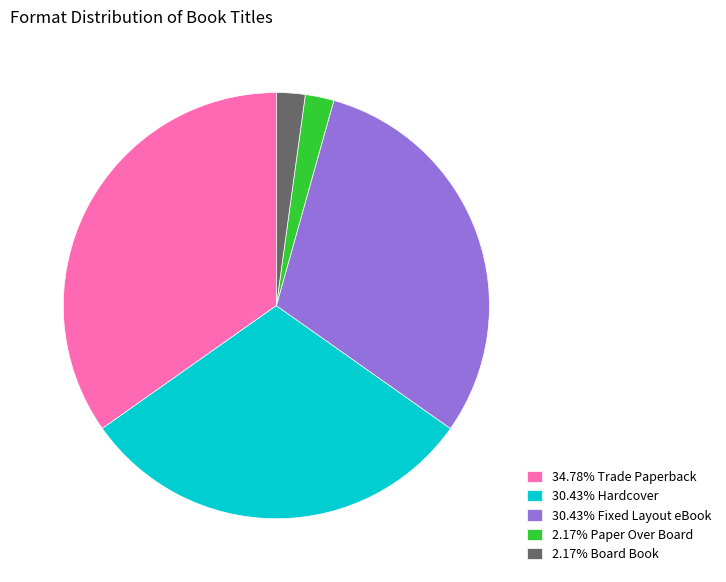

What is the ratio of the value at 34.78% Trade Paperback to the value at 2.17% Paper Over Board?

16.0